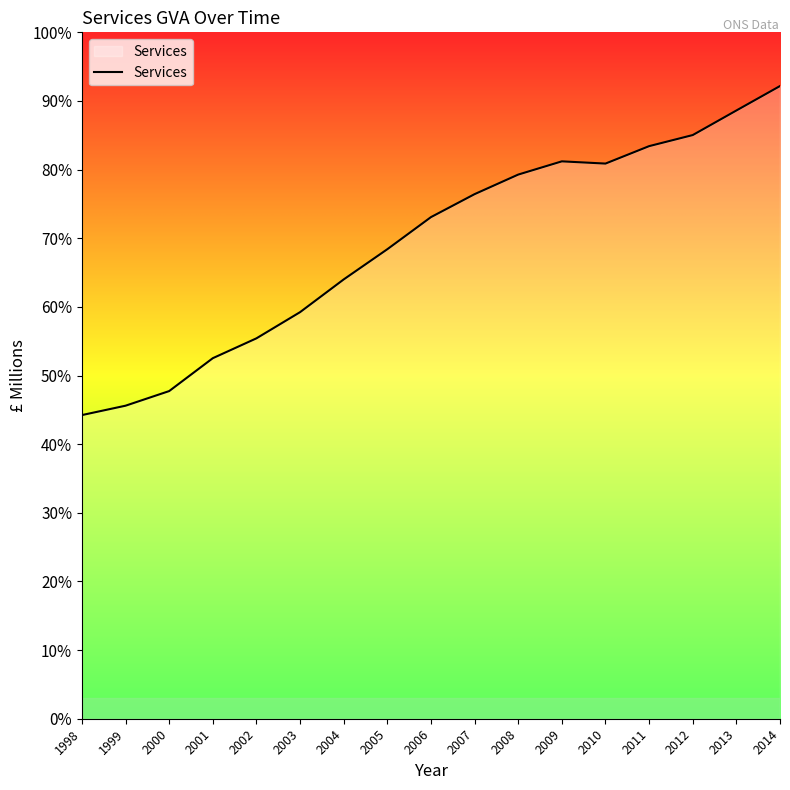

Does the chart display data point markers on the line(s)?

No